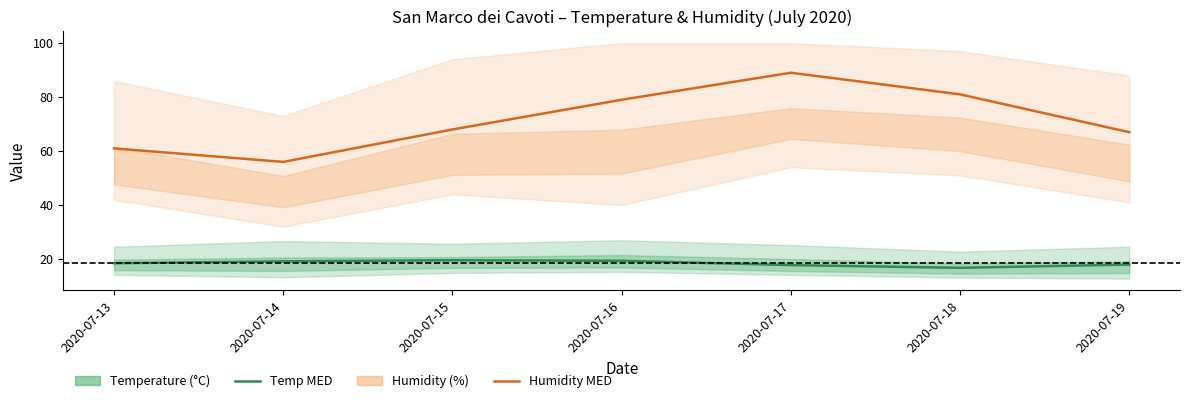

At how many categories does at least one series exceed 54?

7